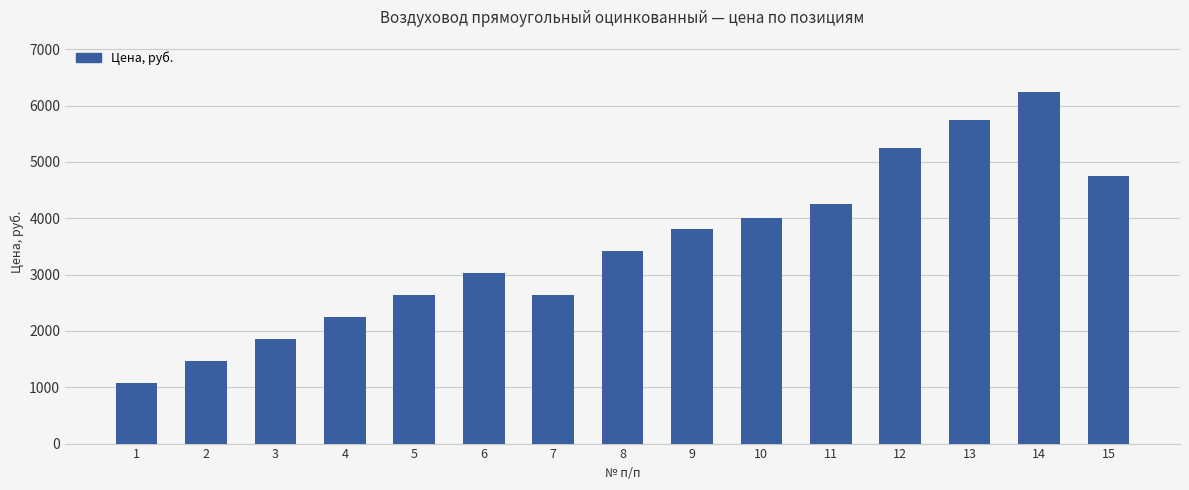

The chart shows a value of 4255.7 at 11. True or false?

True